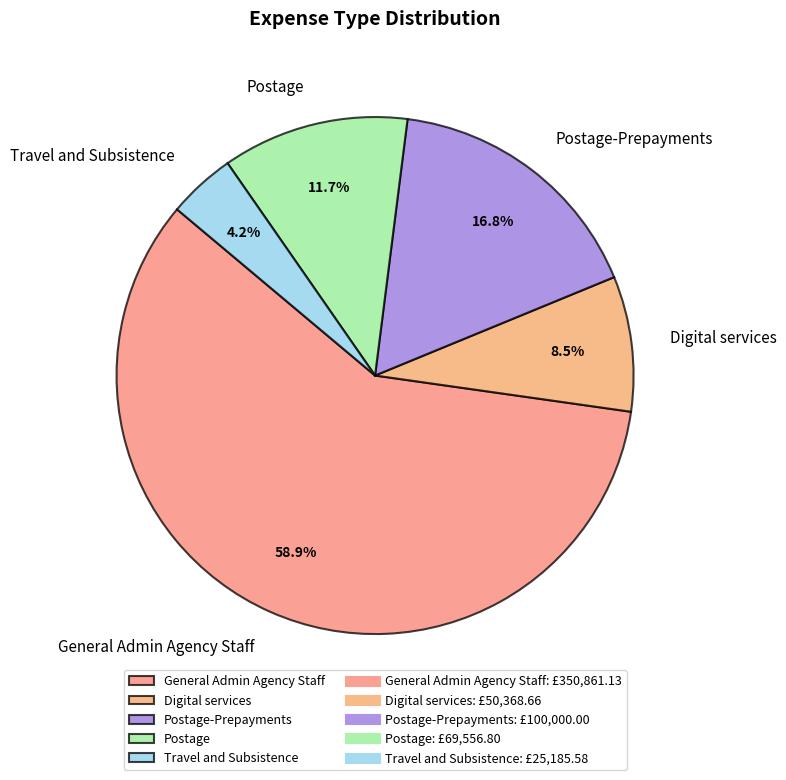

Which category has the smallest portion of the pie?

Travel and Subsistence